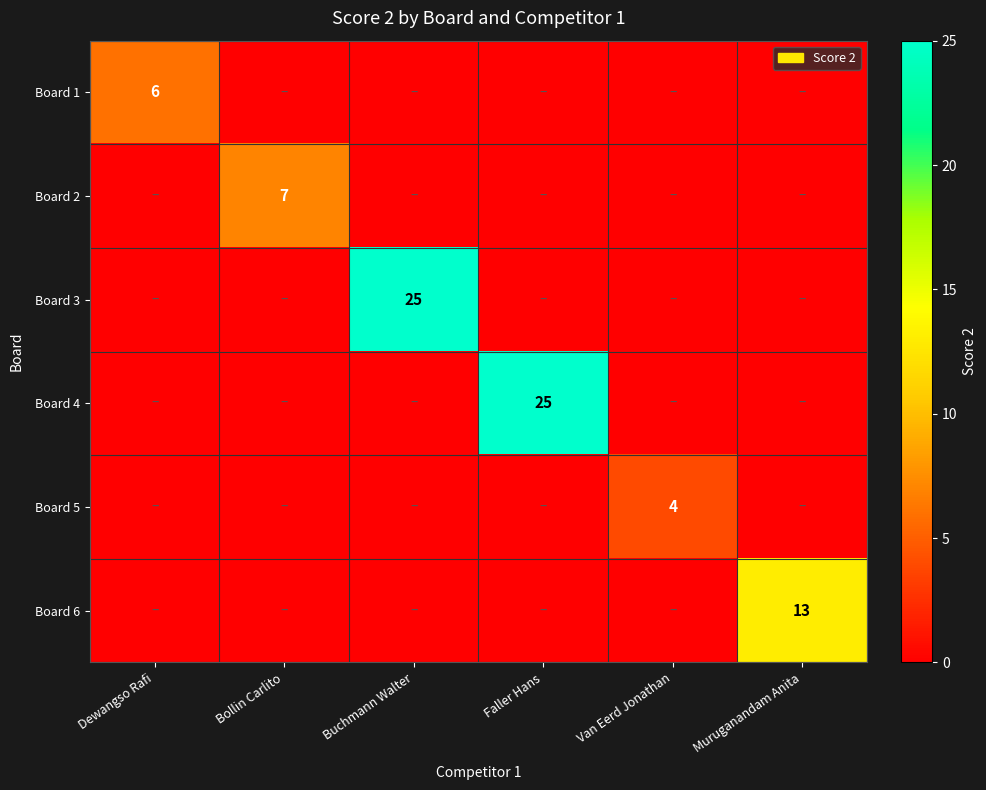

The Board 1 series shows 6 at Dewangso Rafi. True or false?

True